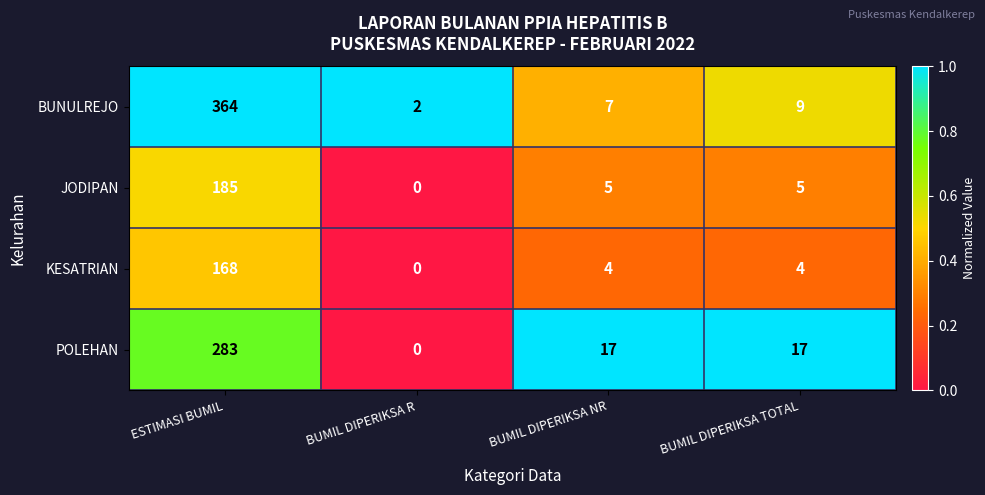

List the labels in order of BUNULREJO value, largest first.

ESTIMASI BUMIL, BUMIL DIPERIKSA TOTAL, BUMIL DIPERIKSA NR, BUMIL DIPERIKSA R